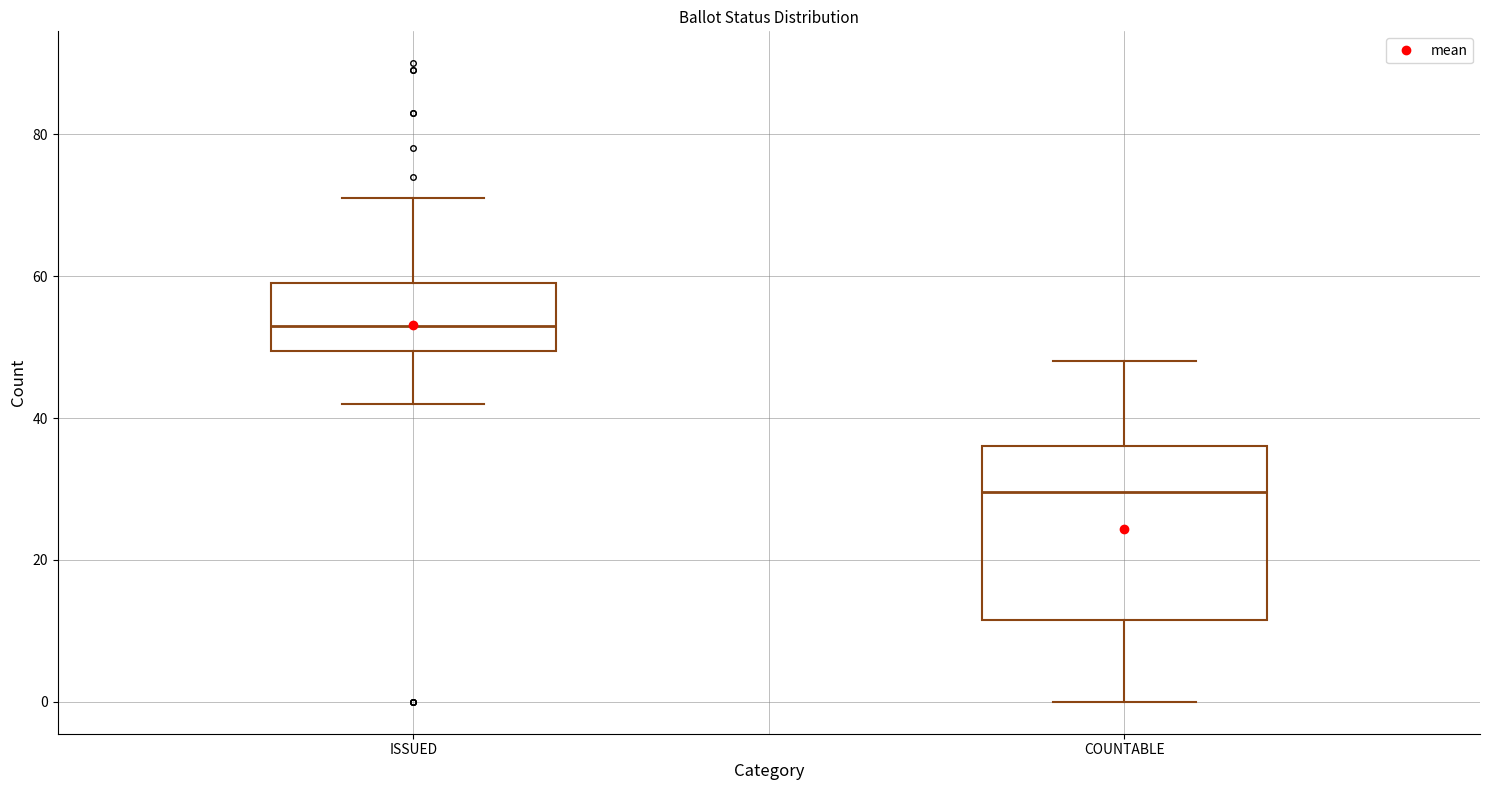

Comparing the boxes themselves (not the whiskers), which one is the tallest?

COUNTABLE